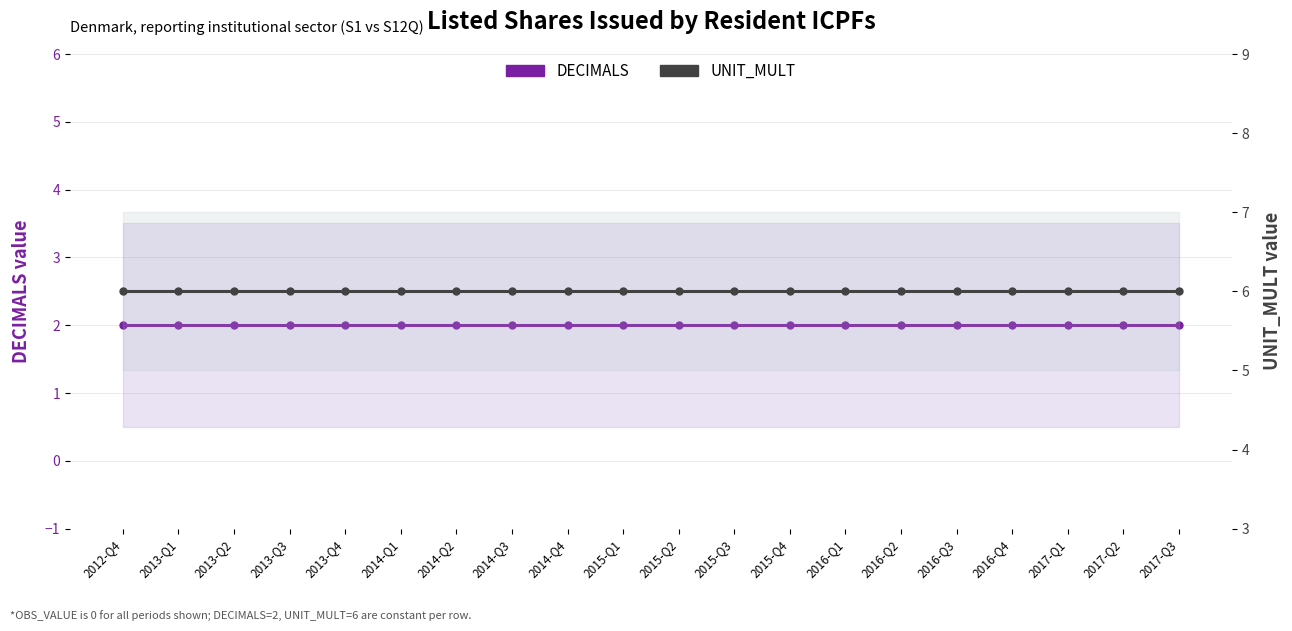

Where is UNIT_MULT nearest to the value 6?

2012-Q4